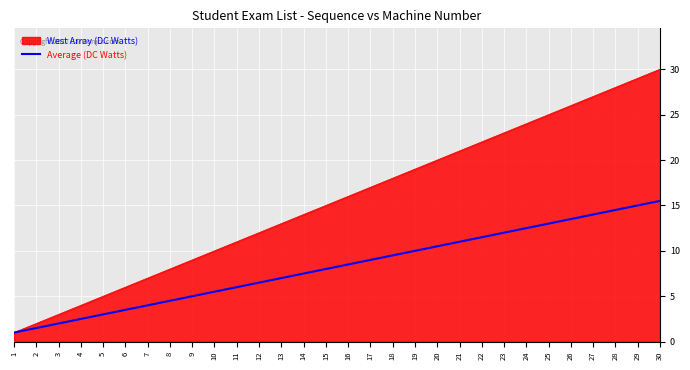

At 4, list the series in order from largest to smallest.

West Array (DC Watts), Average (DC Watts)